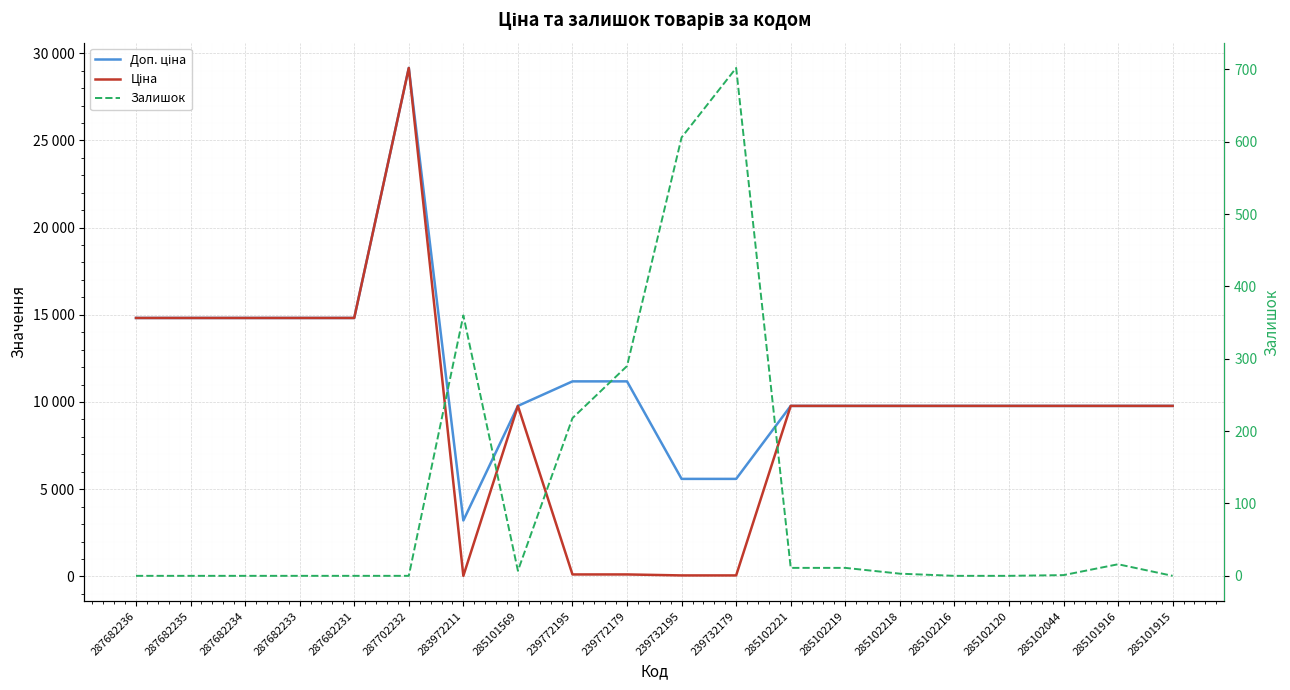

True or false: Доп. ціна has more than 1 points higher than both neighbors.

False